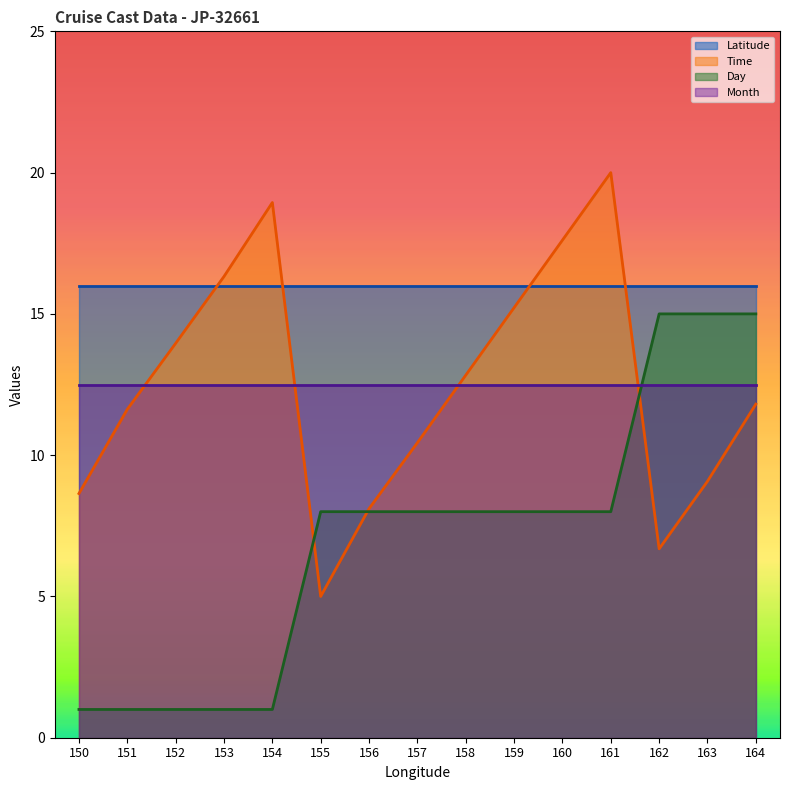

Between which two adjacent categories do Time and Day first intersect?

154 and 155